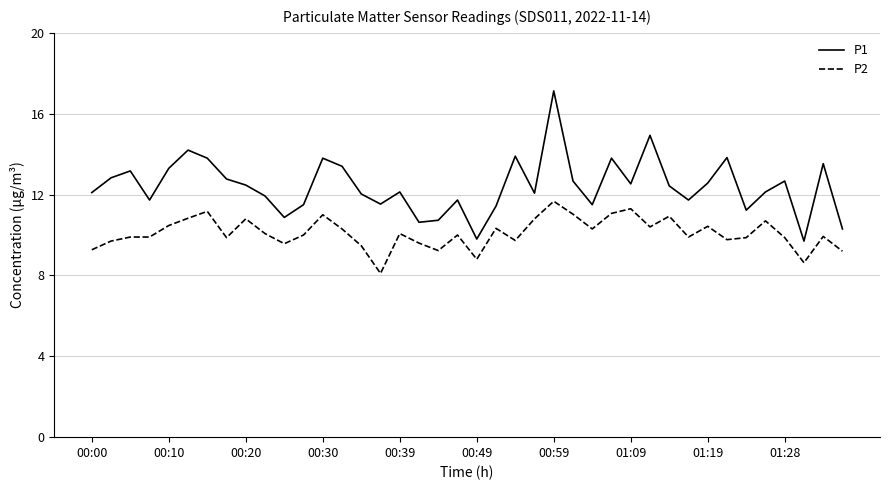

True or false: P2 and P1 cross at least once.

False